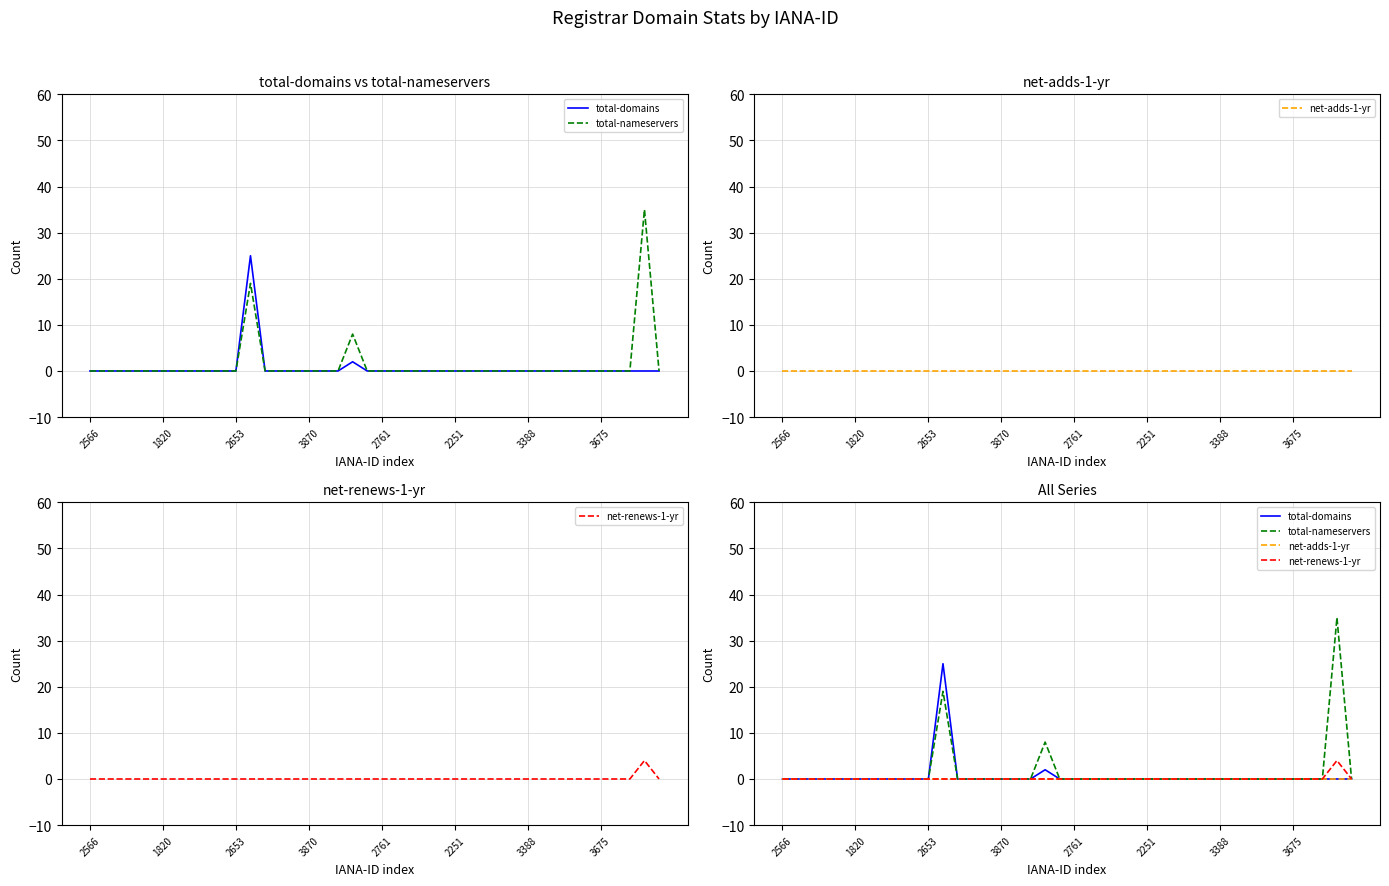

True or false: total-domains and net-adds-1-yr intersect in this chart.

False